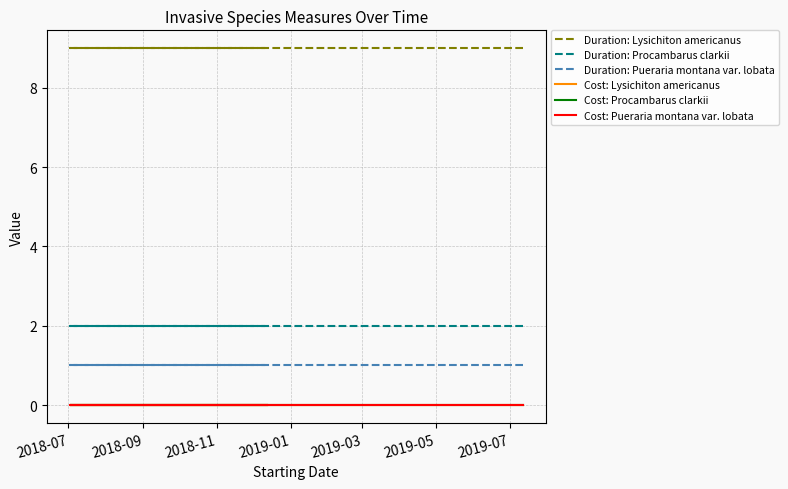

How many lines are shown in the chart?

6